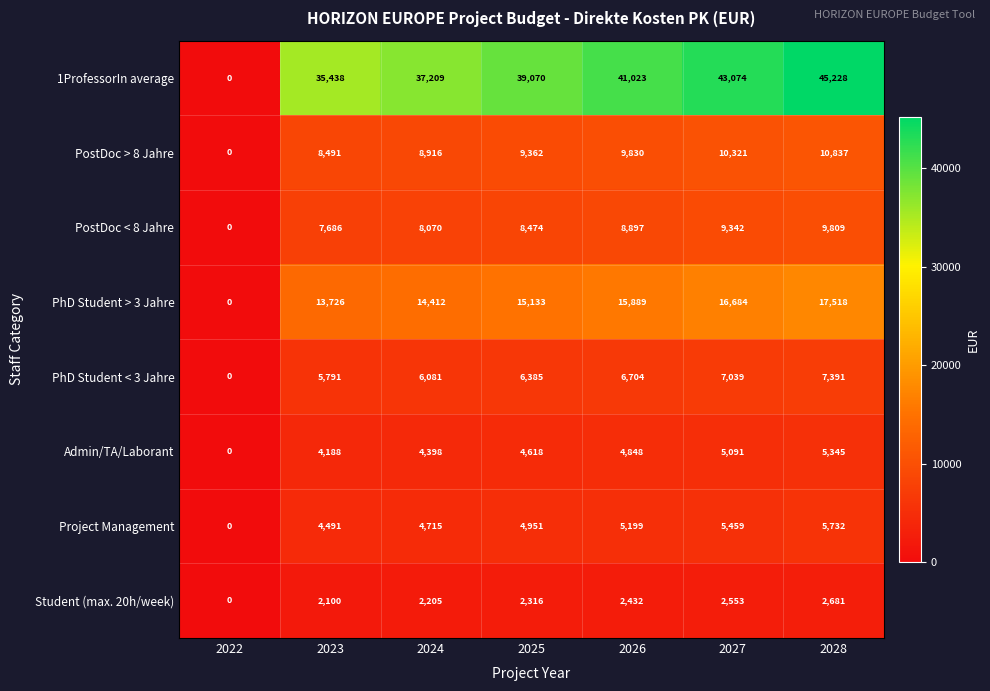

Which category has the lowest value across all series?

2022